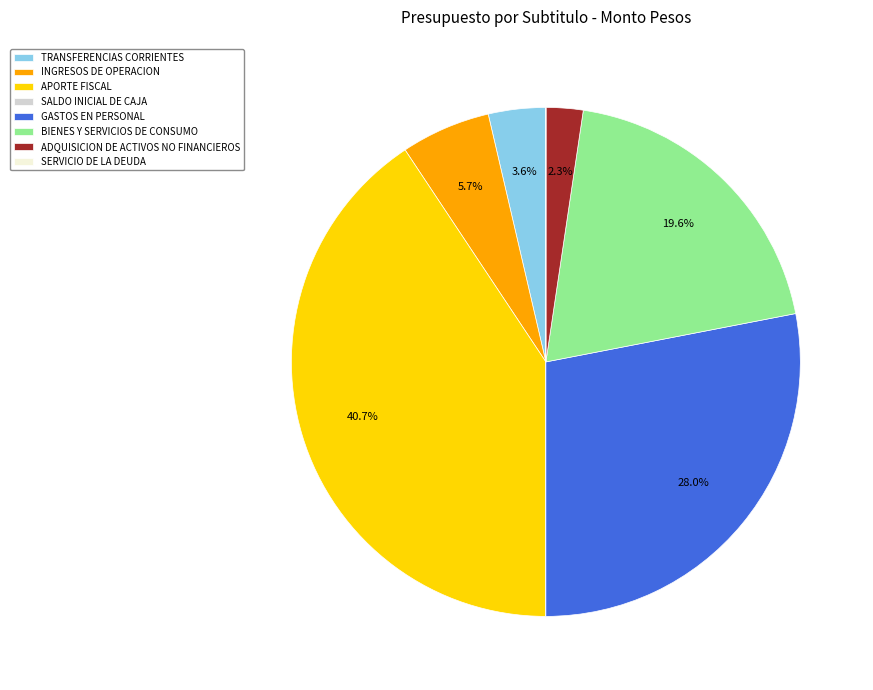

Which slice is the largest?

APORTE FISCAL